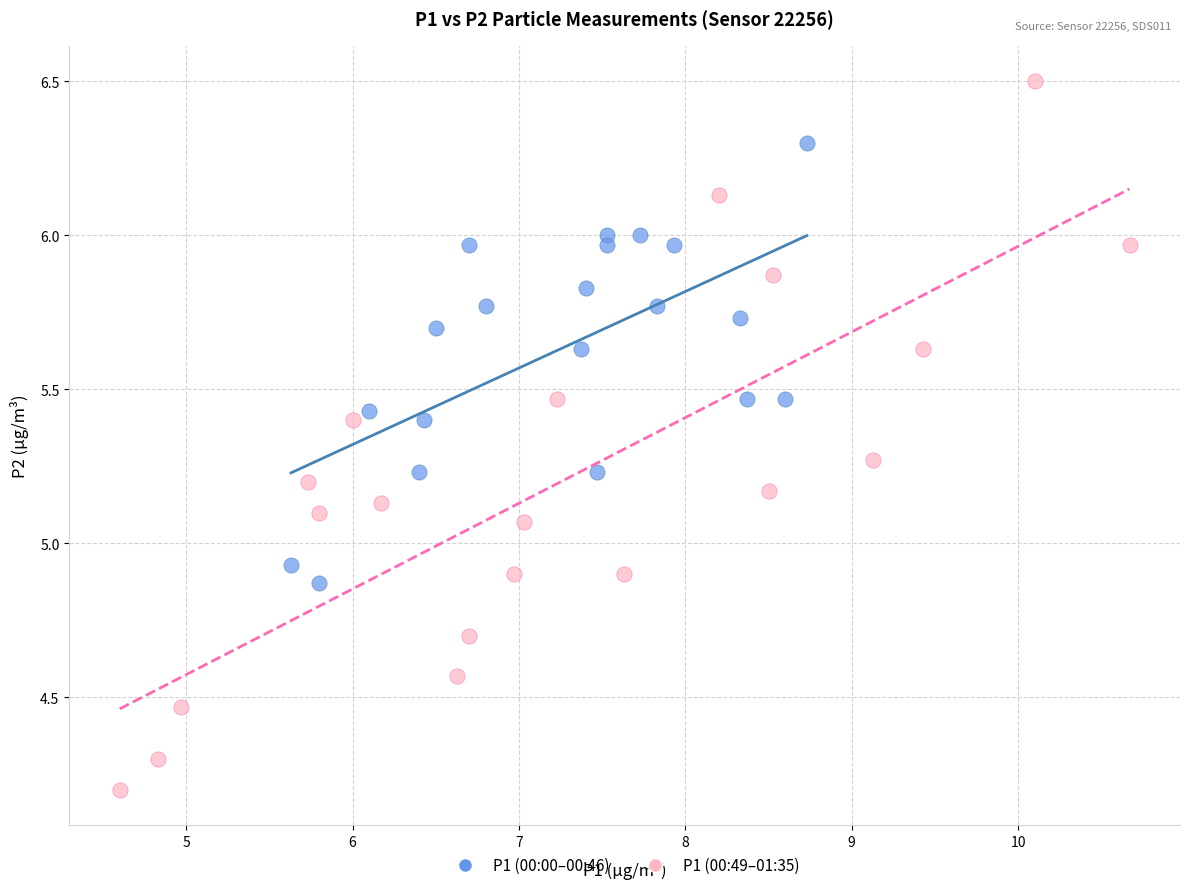

Which series has the widest spread of Y values?

P1 (00:49–01:35)